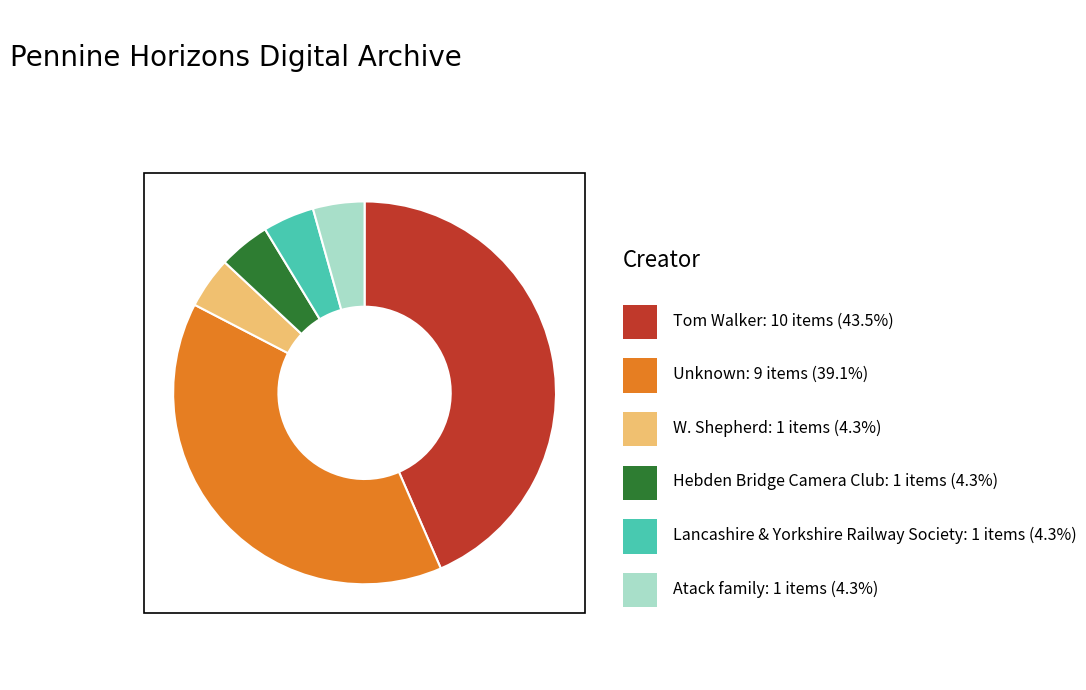

Does any single category account for the majority?

No